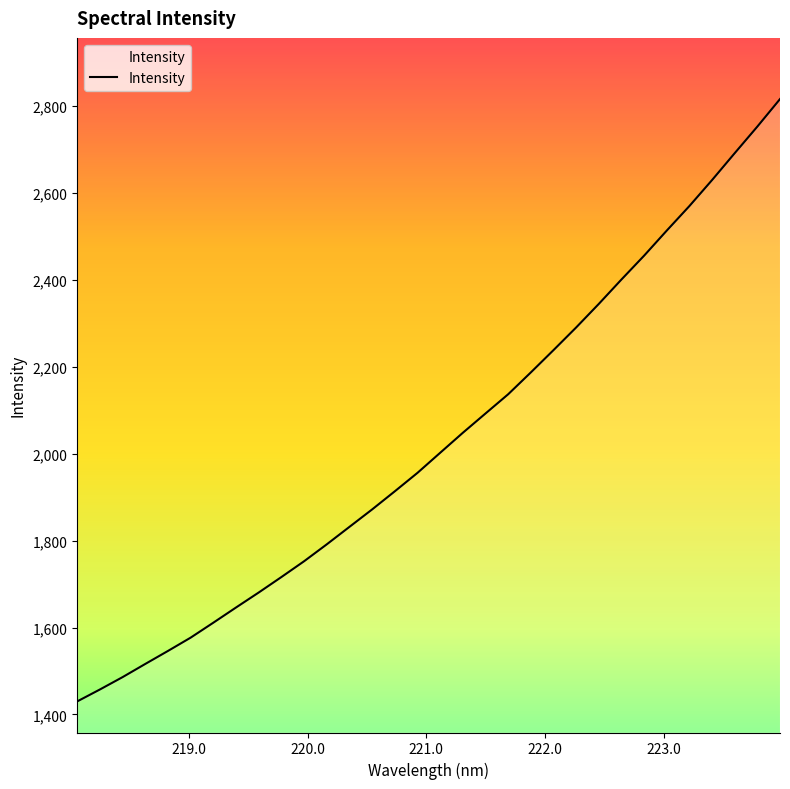

What is the maximum value shown in the chart?

2816.5